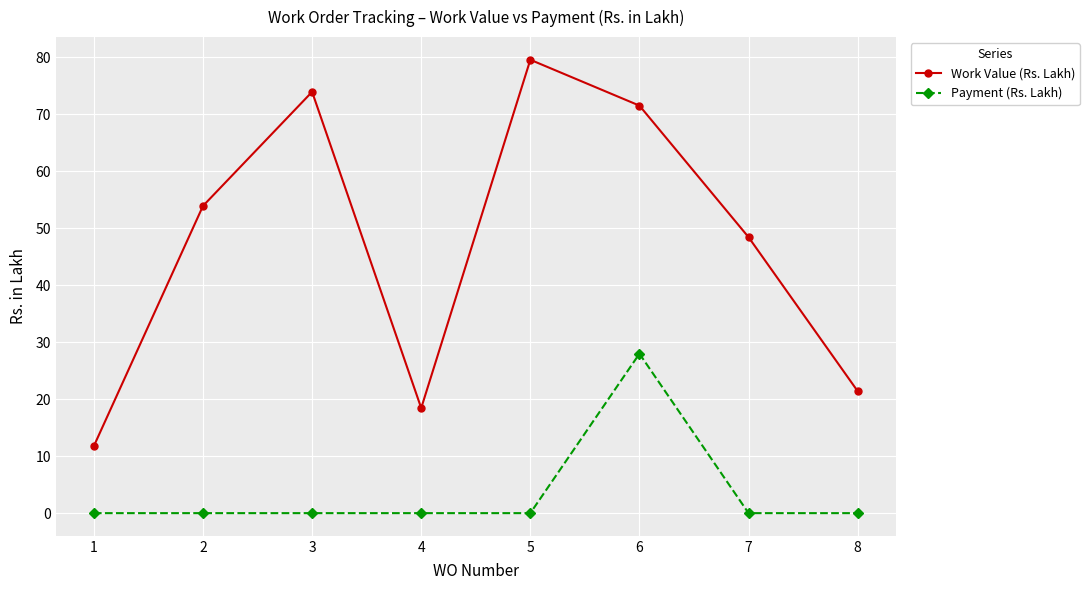

Between 4 and 8, which series saw the biggest shift?

Work Value (Rs. Lakh)